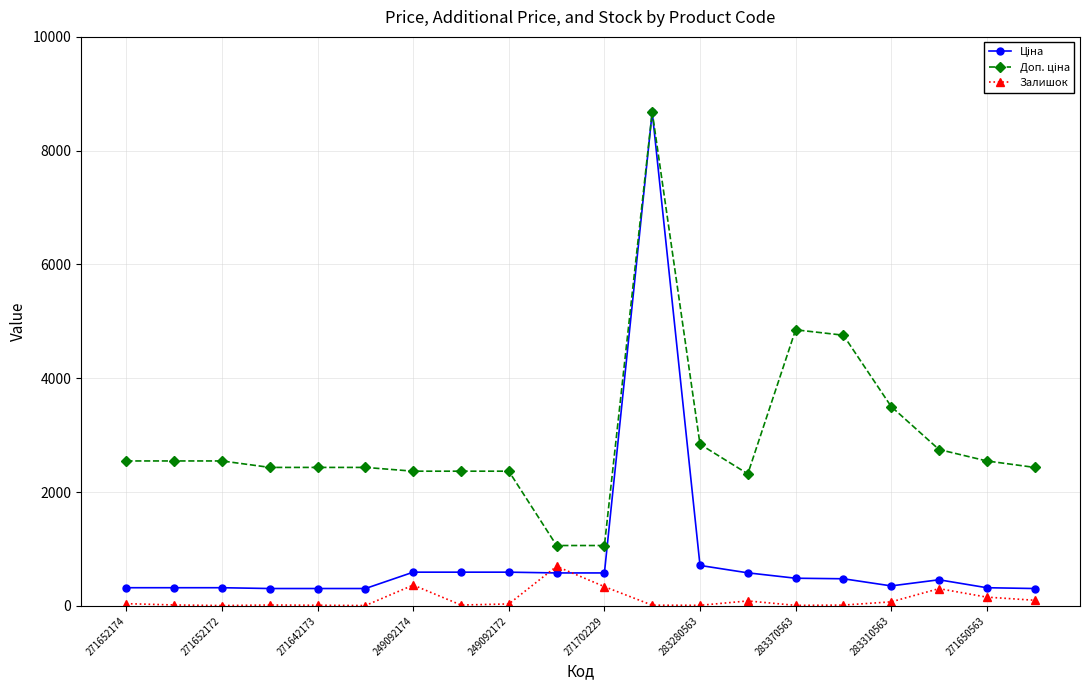

At how many categories does at least one series exceed 1257?

18